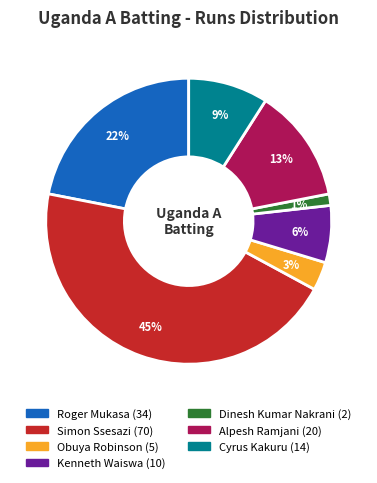

Does any single category account for the majority?

No